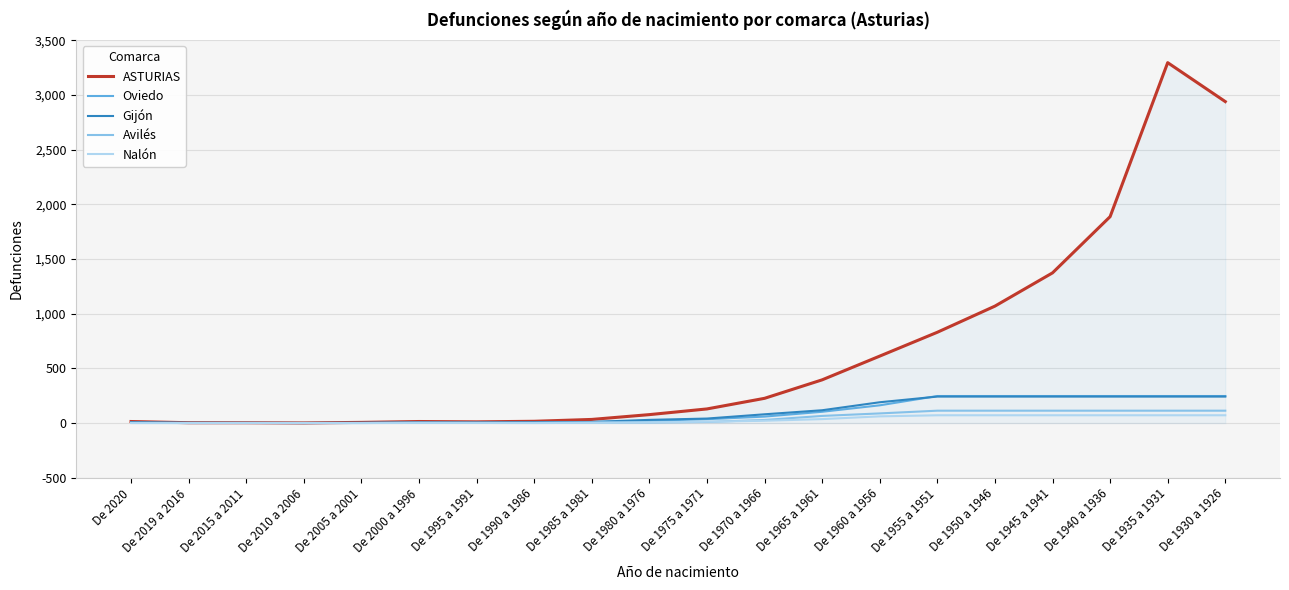

The value of Avilés at De 1995 a 1991 is 1. True or false?

True